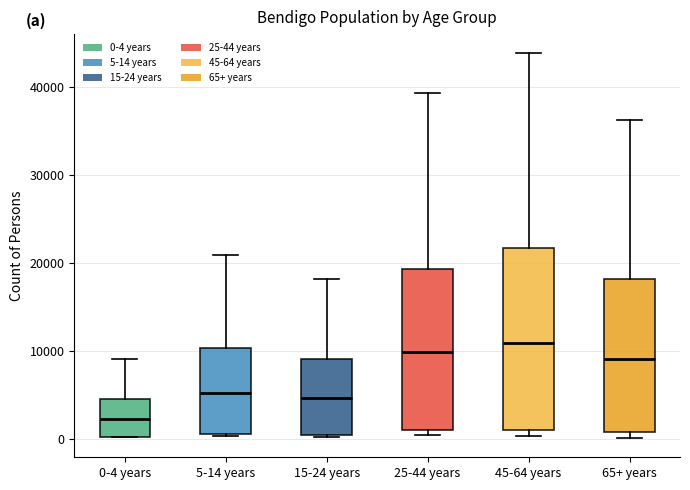

Reading left to right, read every box against the y-axis: the position of its median line, the range the box covers, and the ends of its whiskers. The values are not printed on the chart, so give them approximately, as read against the axis.

0-4 years: median 2000, box 0 to 5000, whiskers 0 to 9000
5-14 years: median 5000, box 1000 to 10000, whiskers 0 to 21000
15-24 years: median 5000, box 0 to 9000, whiskers 0 to 18000
25-44 years: median 10000, box 1000 to 19000, whiskers 0 to 39000
45-64 years: median 11000, box 1000 to 22000, whiskers 0 to 44000
65+ years: median 9000, box 1000 to 18000, whiskers 0 to 36000